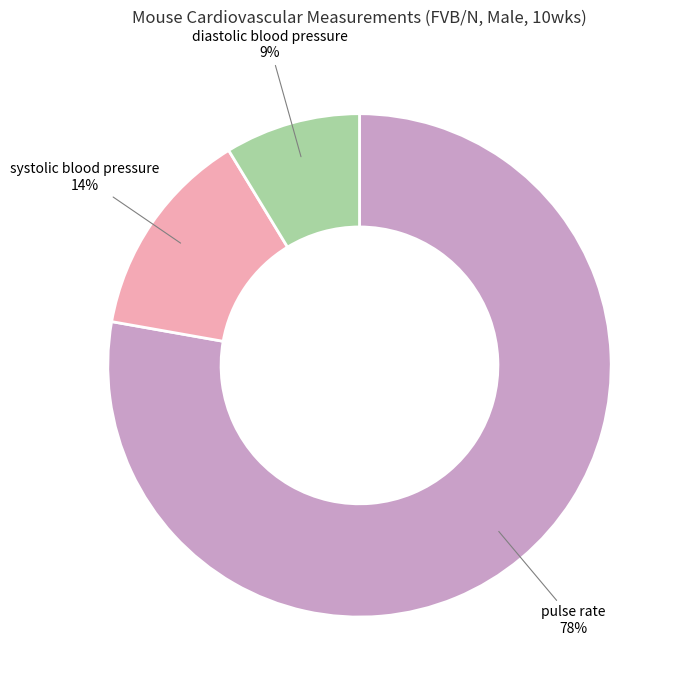

How many slices are in this pie chart?

3